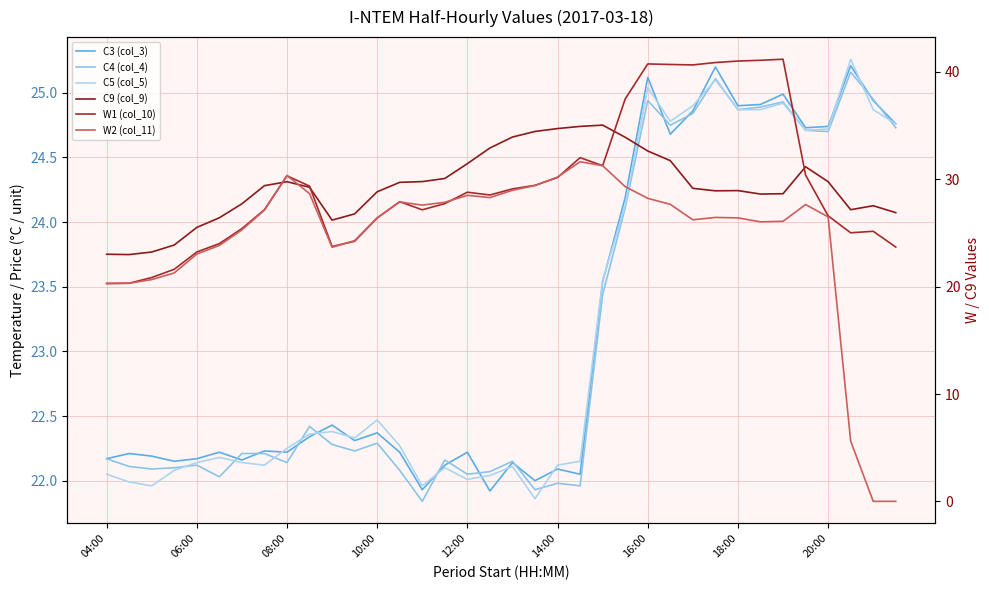

How many lines are shown in the chart?

6